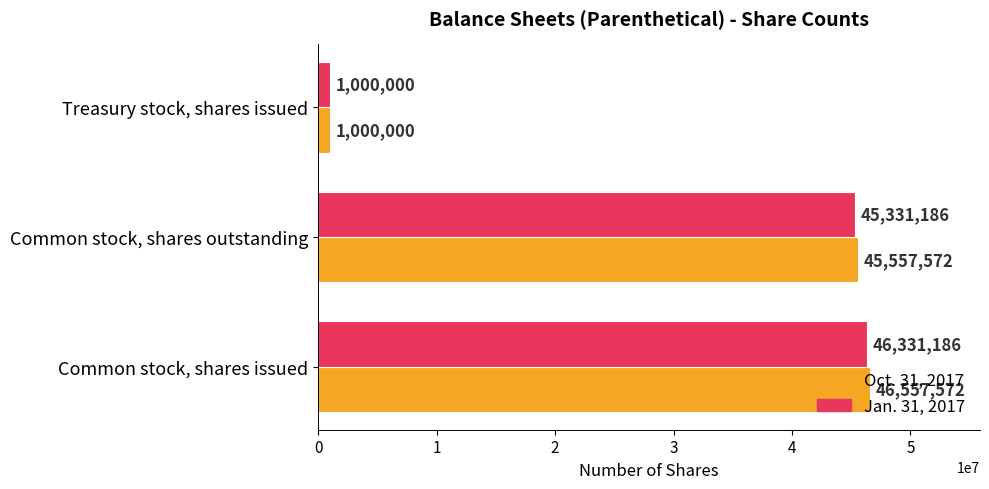

List the series in order of their peak value, highest first.

Oct. 31, 2017, Jan. 31, 2017